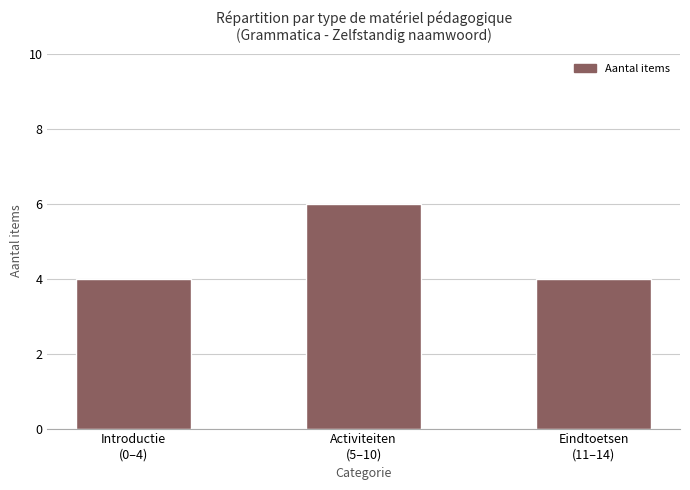

What is the maximum value shown in the chart?

6